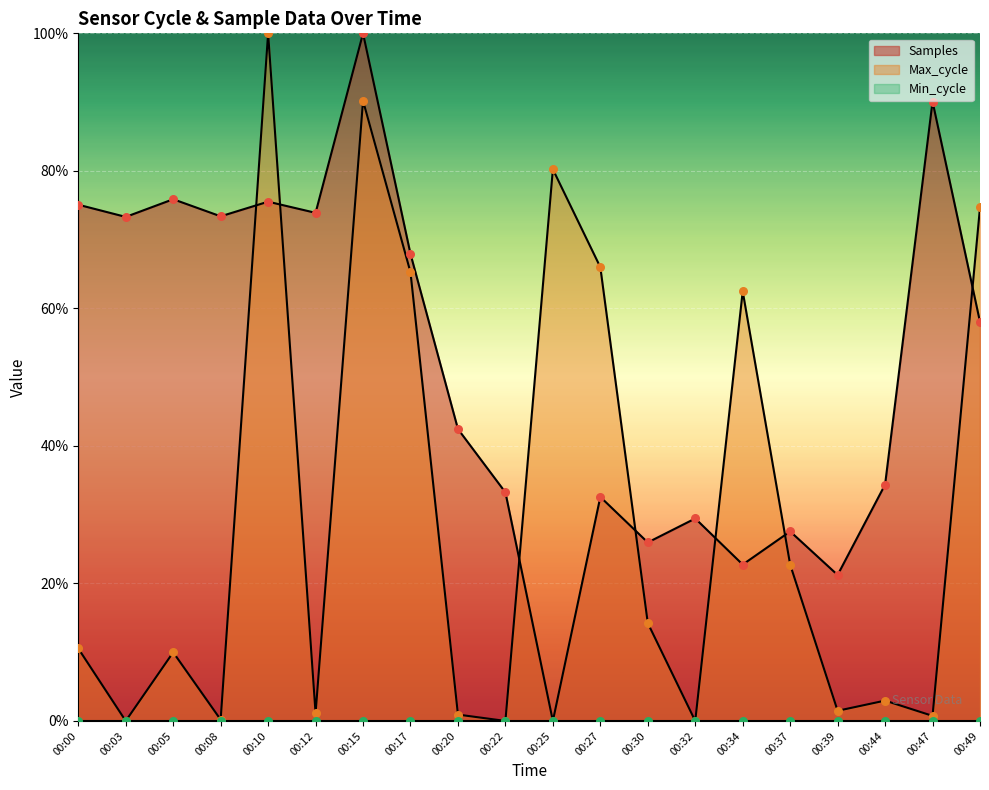

Which series has the widest spread of Y values?

Samples